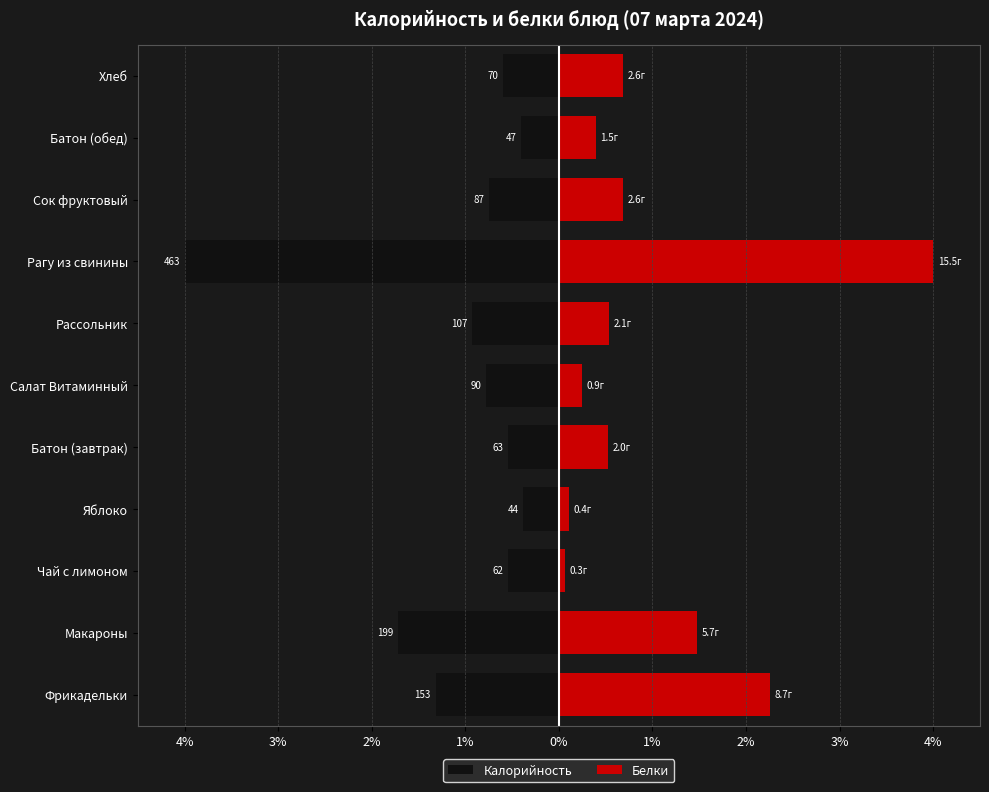

True or false: Белки has a value of 0.1 at Сок фруктовый.

False